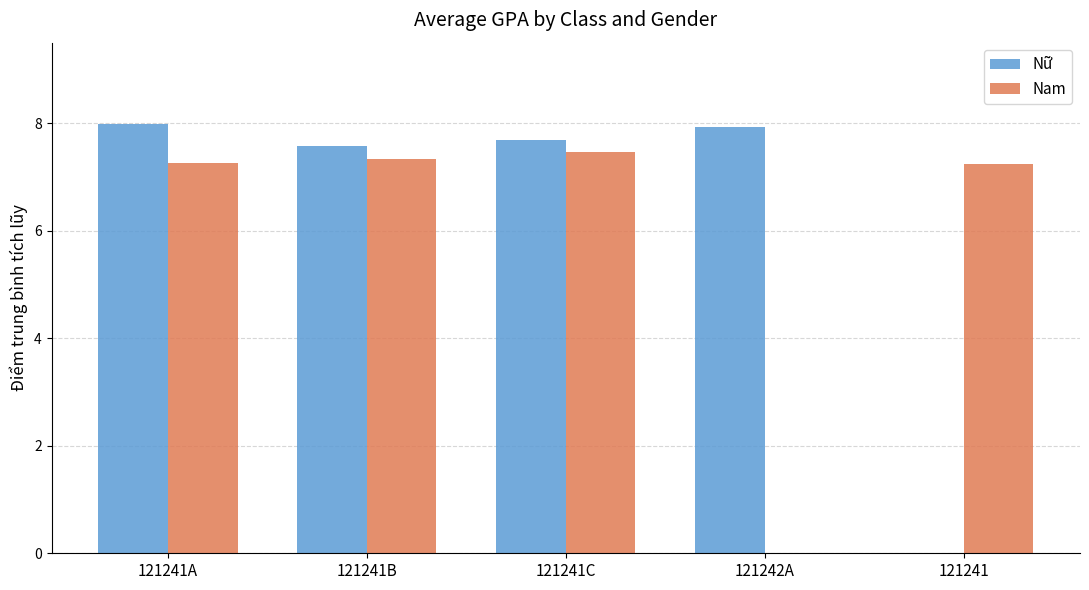

What is the sum of all Nam values?

29.3